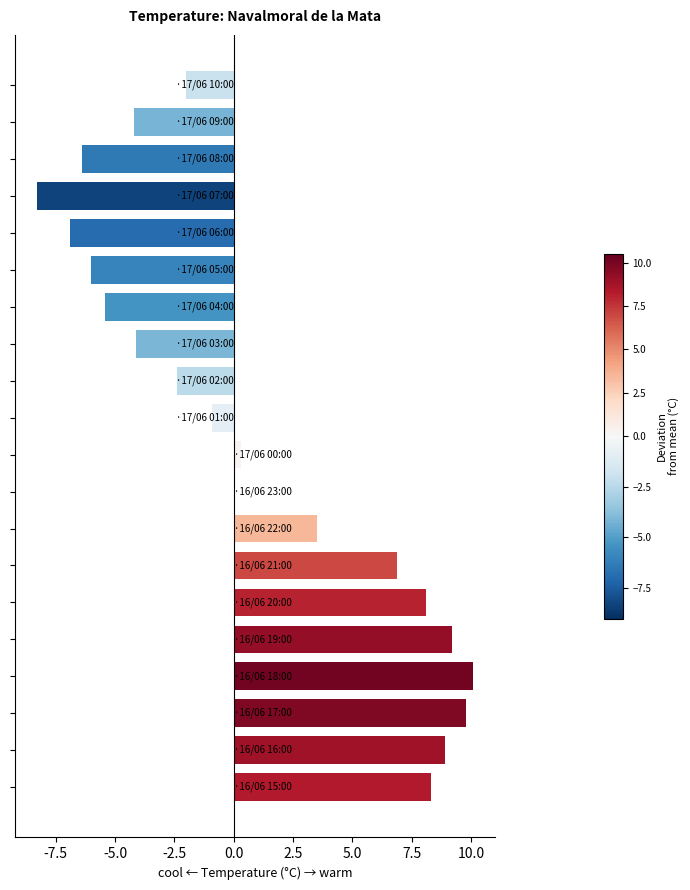

What is the sum of all values?

18.5